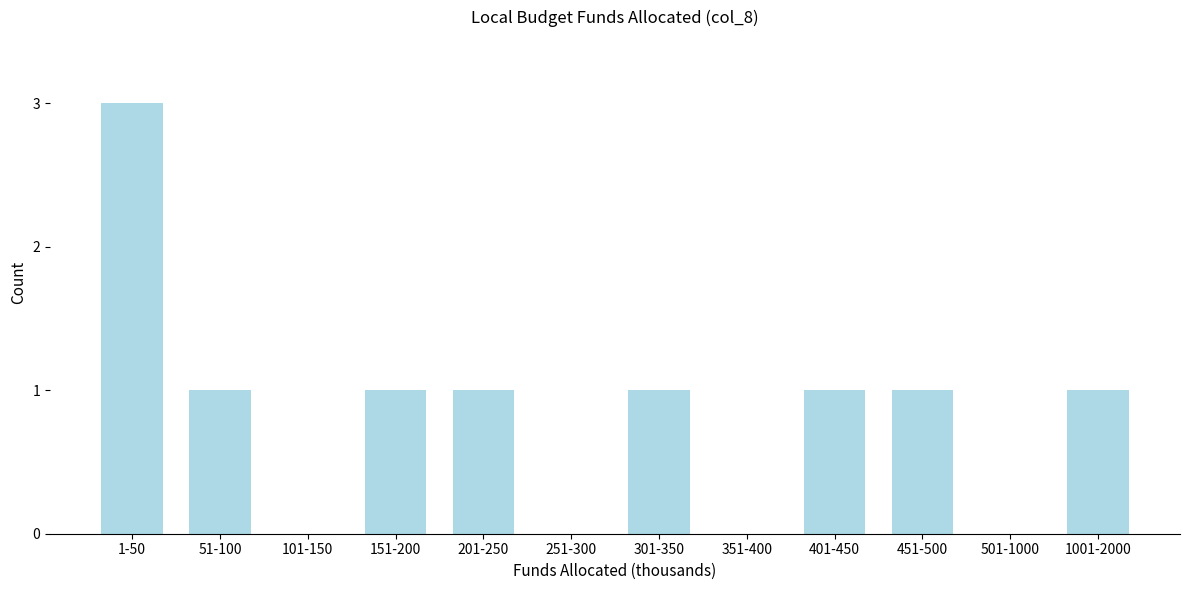

Reading right to left, transcribe all the data shown in this chart.

1001-2000=1	501-1000=0	451-500=1	401-450=1	351-400=0	301-350=1	251-300=0	201-250=1	151-200=1	101-150=0	51-100=1	1-50=3